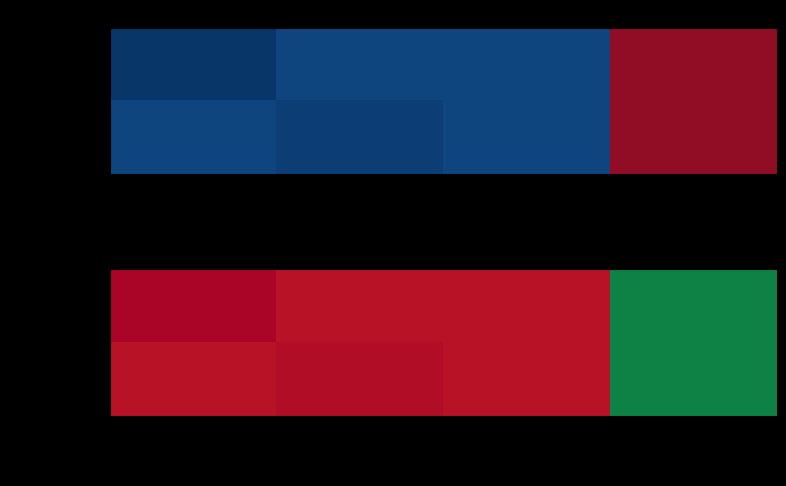

What is the difference between the maximum and minimum values in the 081f002...Ticket series?

66.0